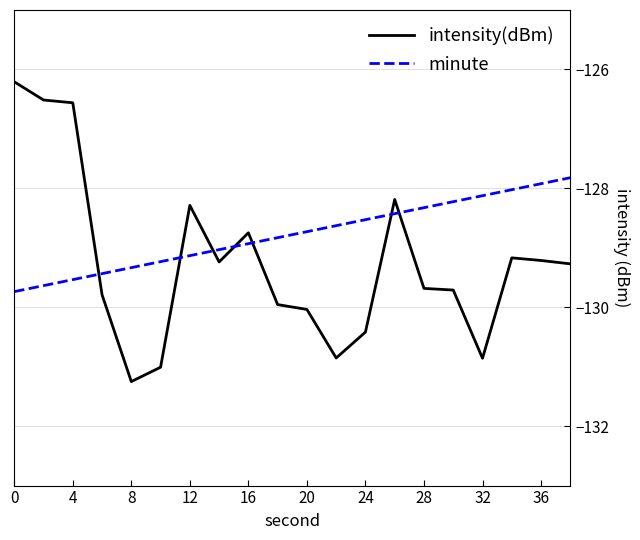

How many intersections are there between intensity(dBm) and minute?

7